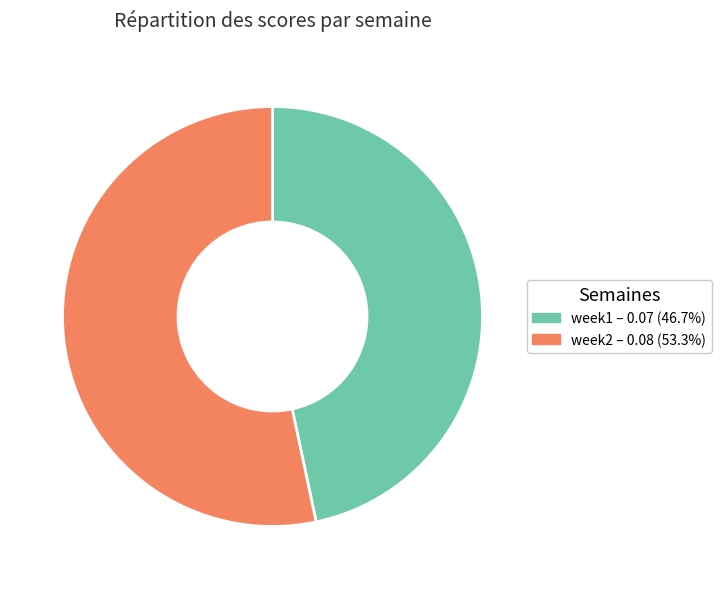

Is week1 the majority of the pie?

No